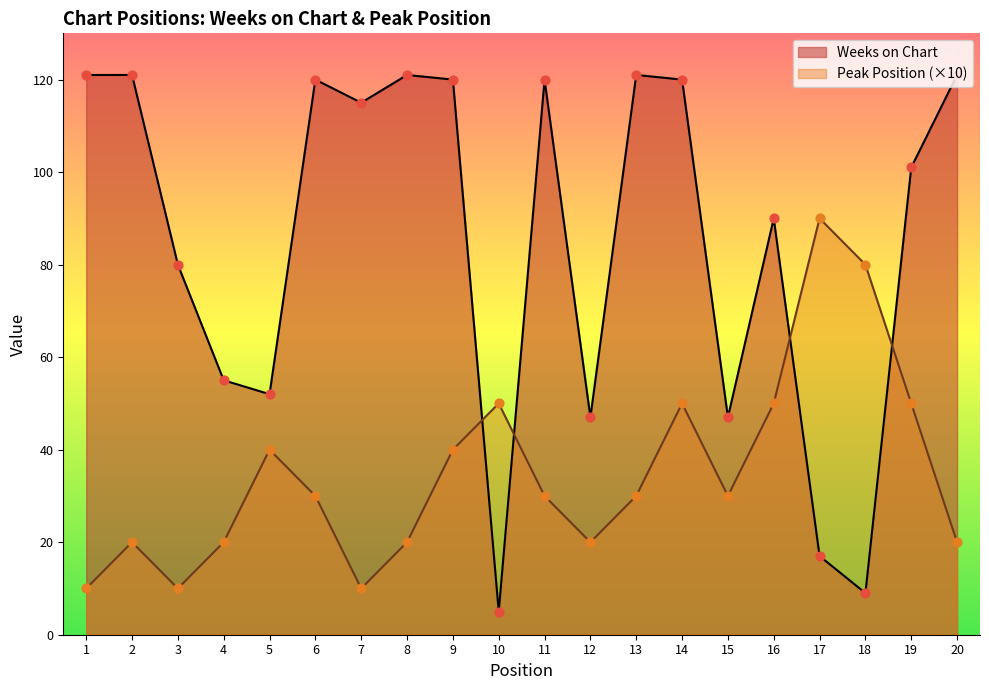

Which series contains the highest Y value?

Weeks on Chart